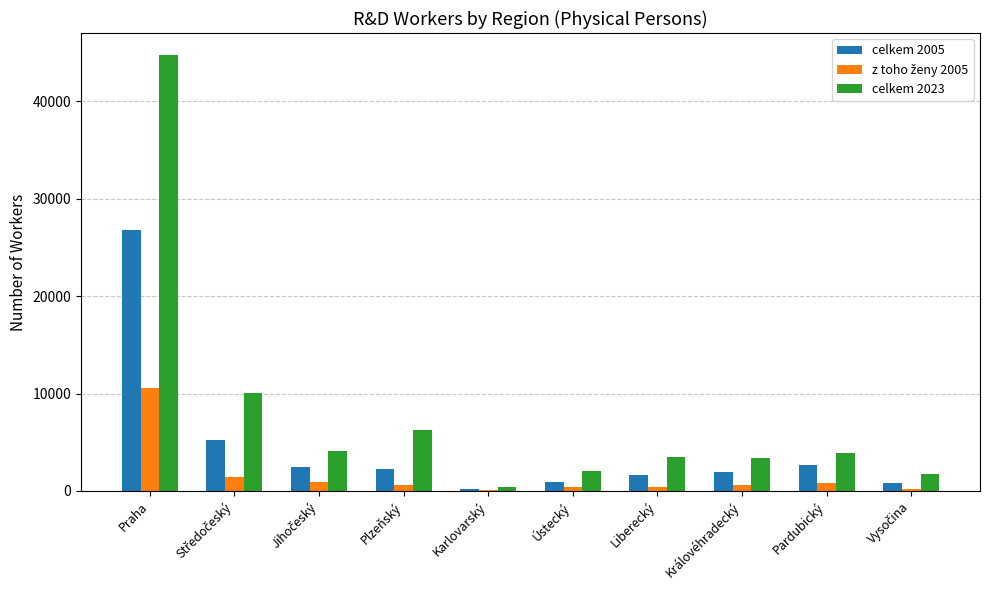

How many groups of bars are there?

10